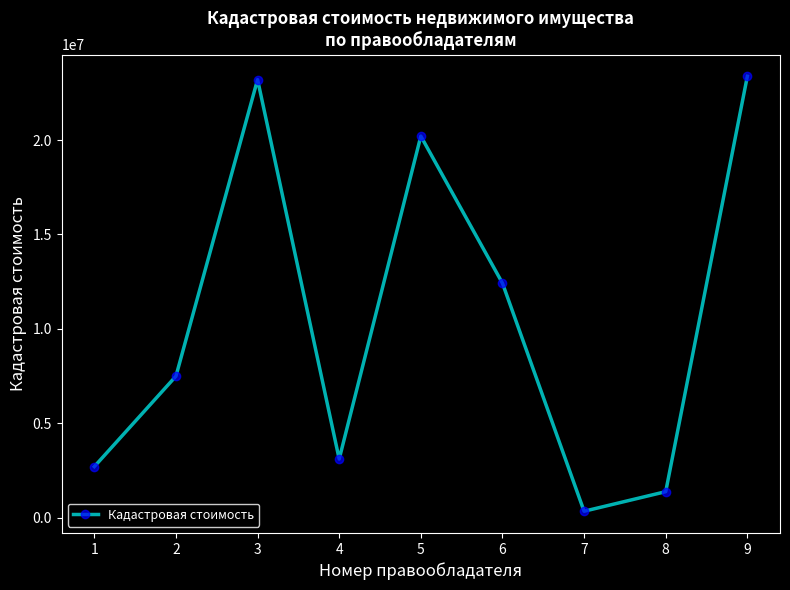

What is the sum of the values at 8 and 4?

4472242.2